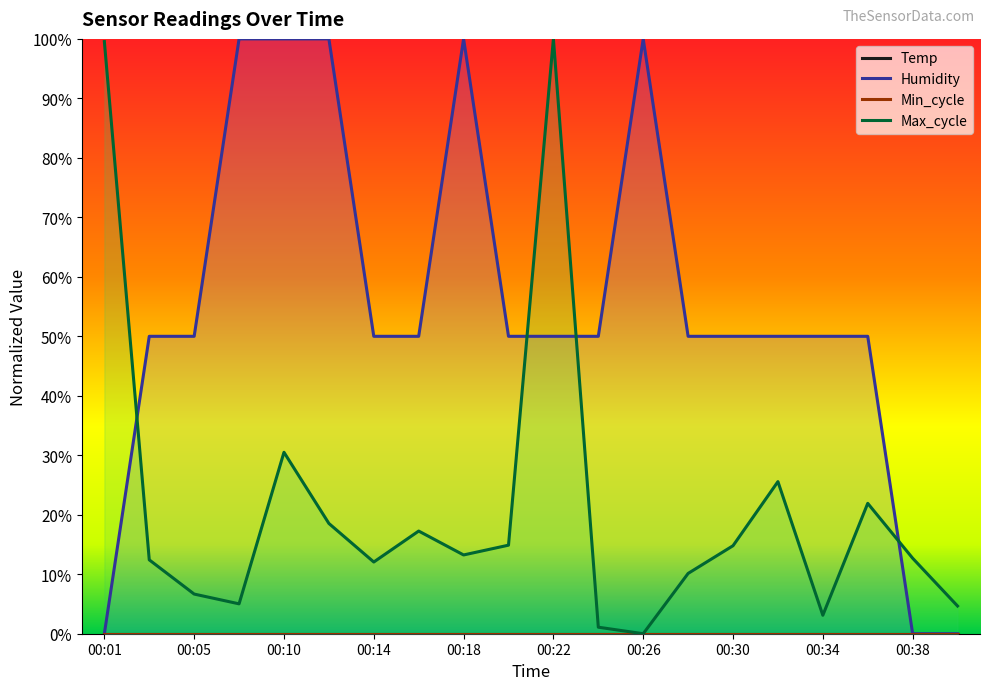

The value of Min_cycle at 00:05 is 0.0. True or false?

True